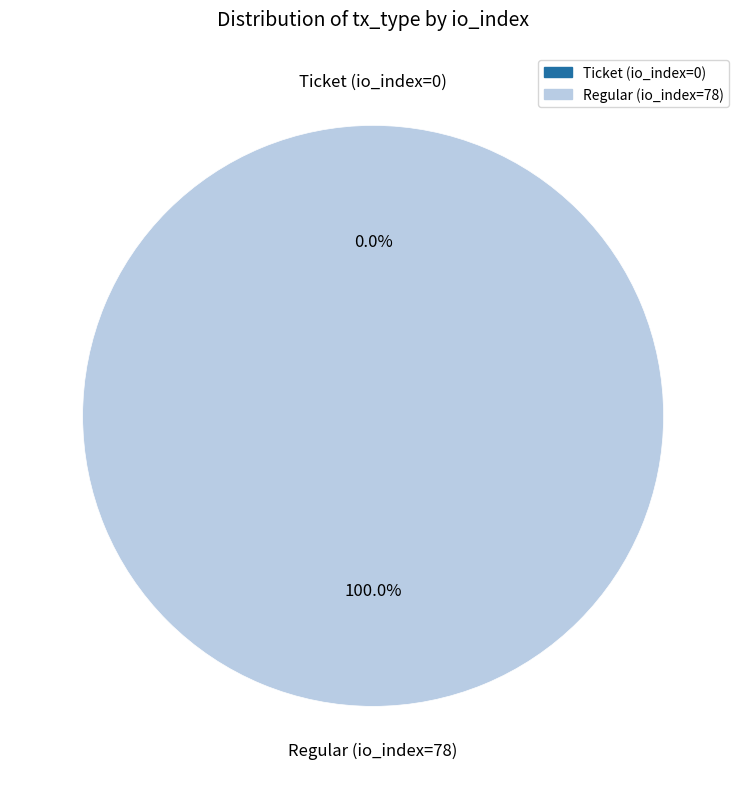

The Ticket (io_index=0) slice represents 1% of the pie. True or false?

False